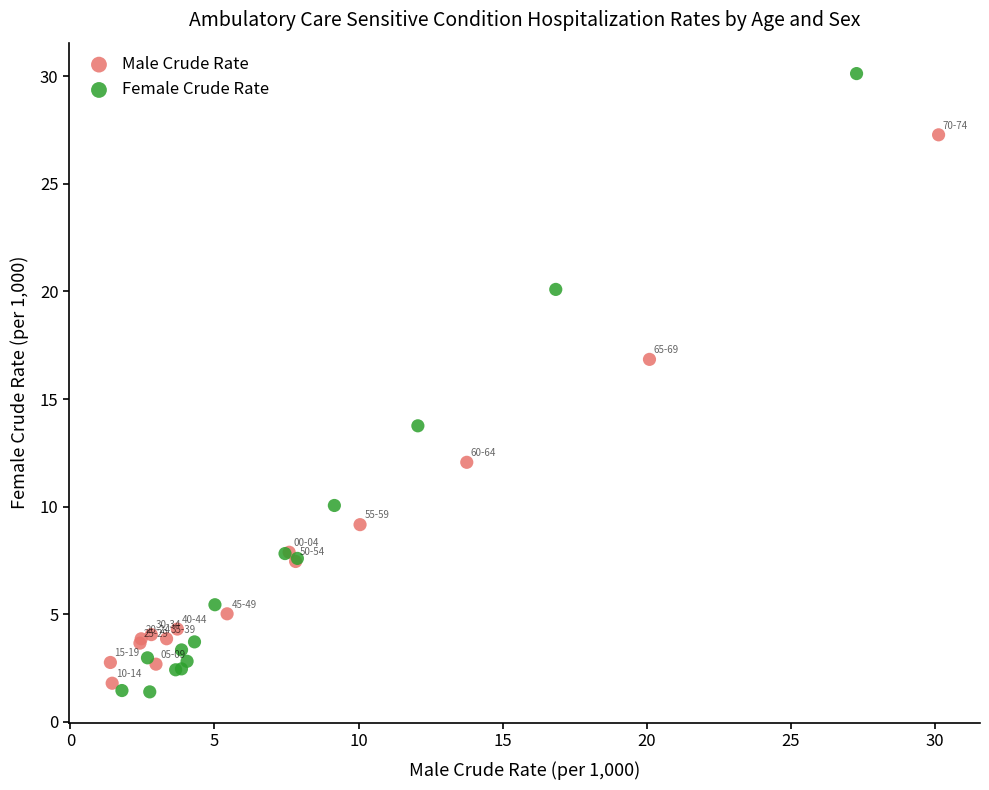

Which series contains the highest Y value?

Female Crude Rate